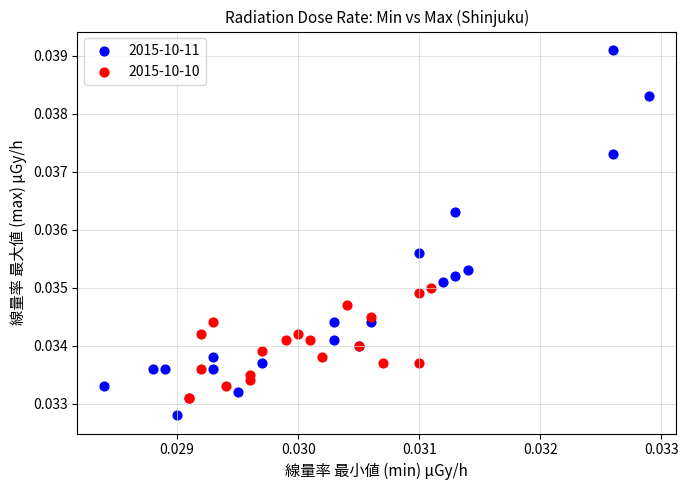

Which series reaches the minimum Y coordinate?

2015-10-11